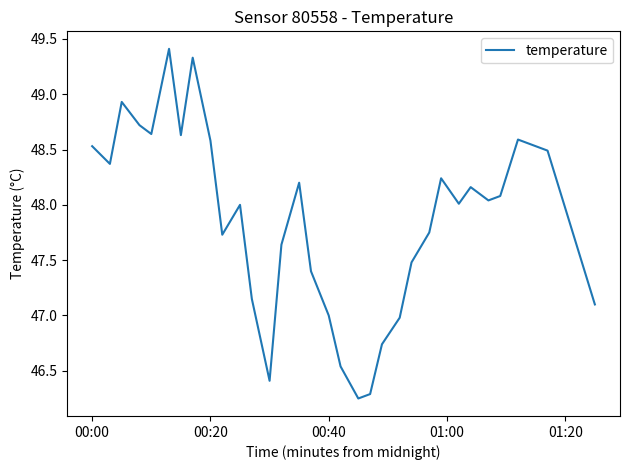

What is the greatest value displayed?

49.4